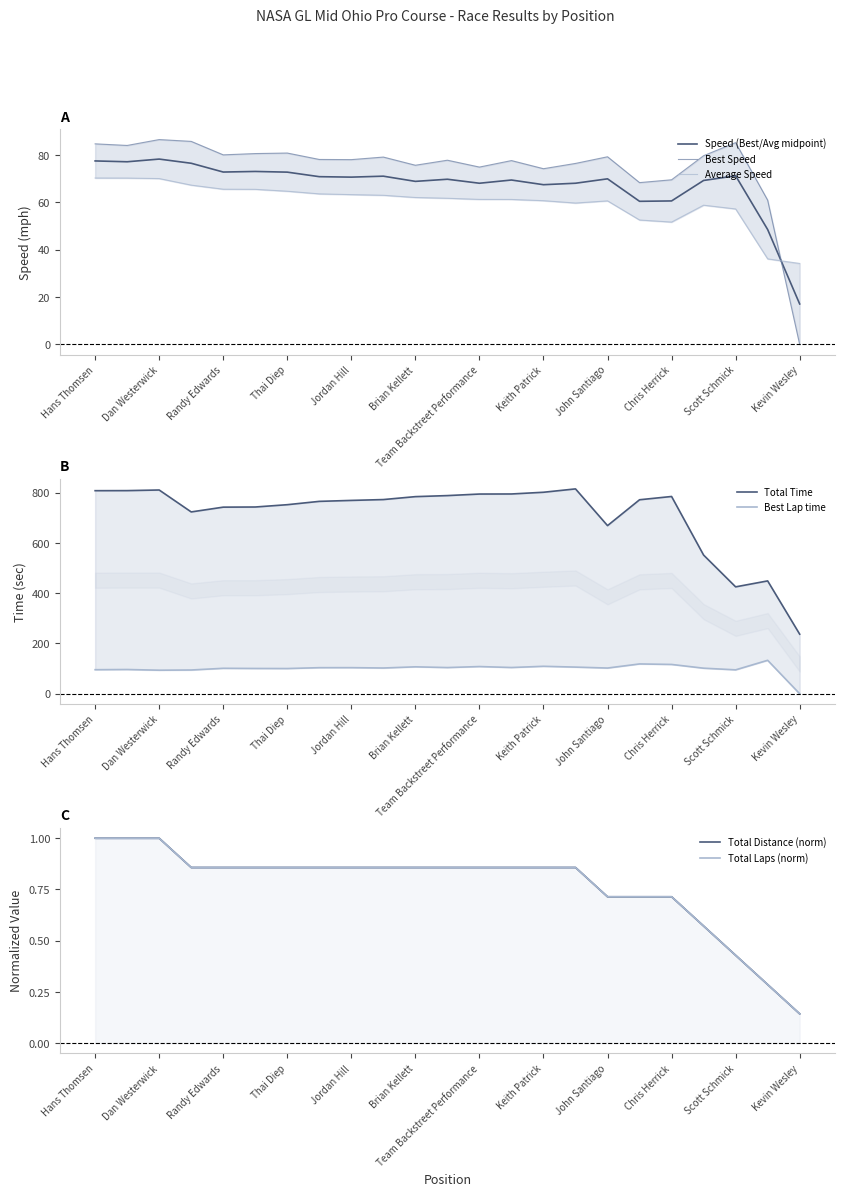

What is the maximum value for Speed (Best/Avg midpoint)?

78.2